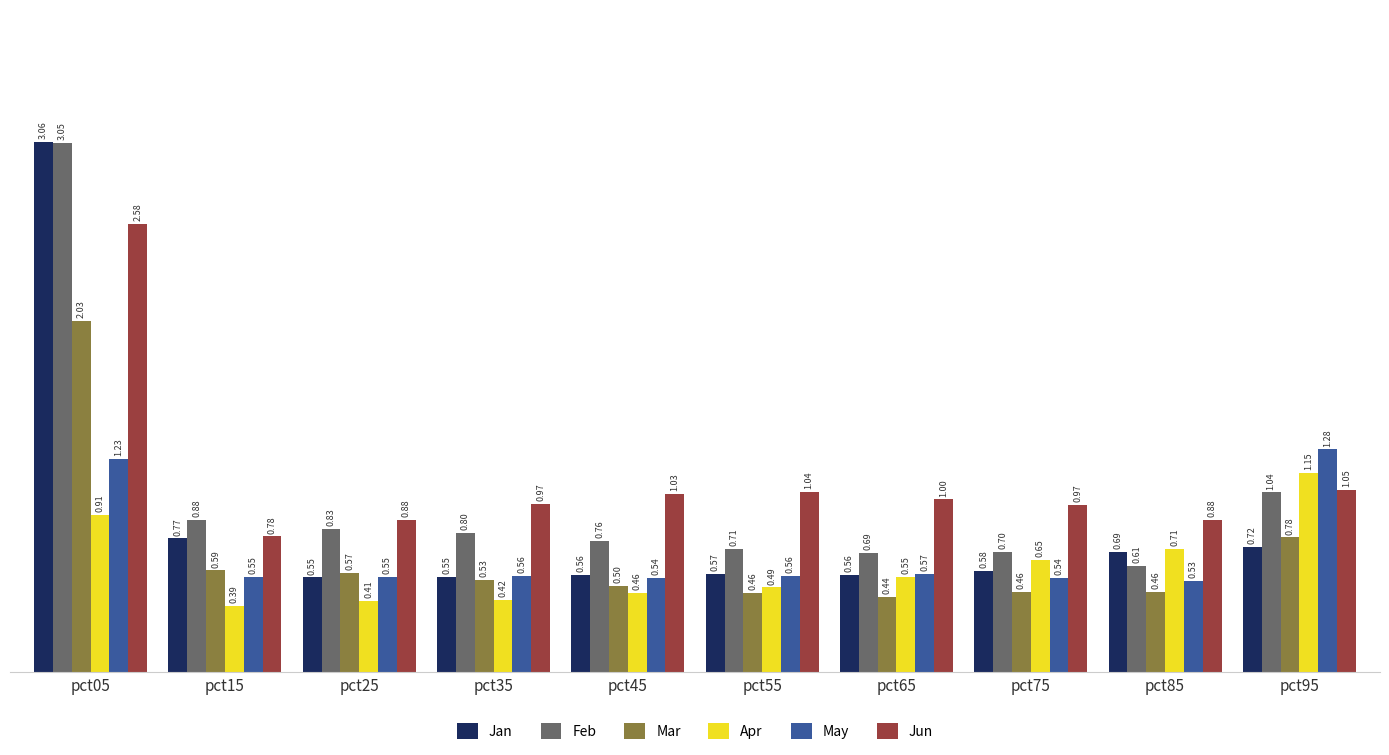

Which series has the widest spread of values?

Jan